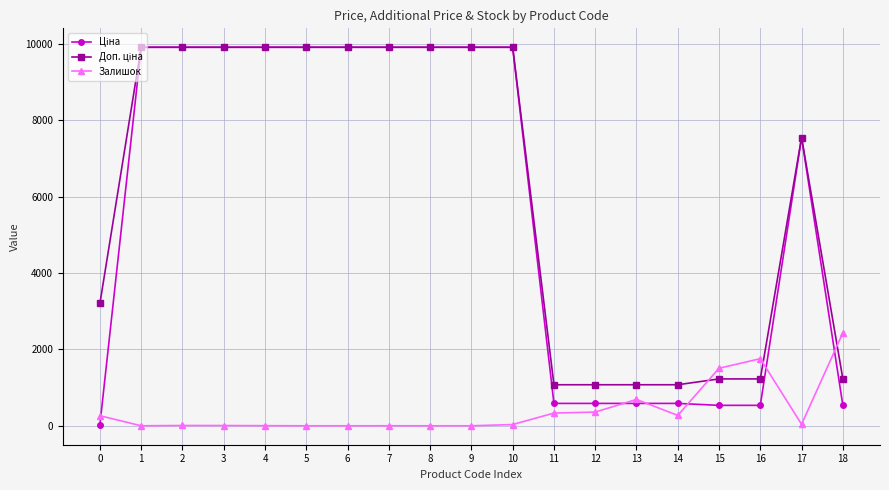

What is the maximum value shown in the chart?

9908.5